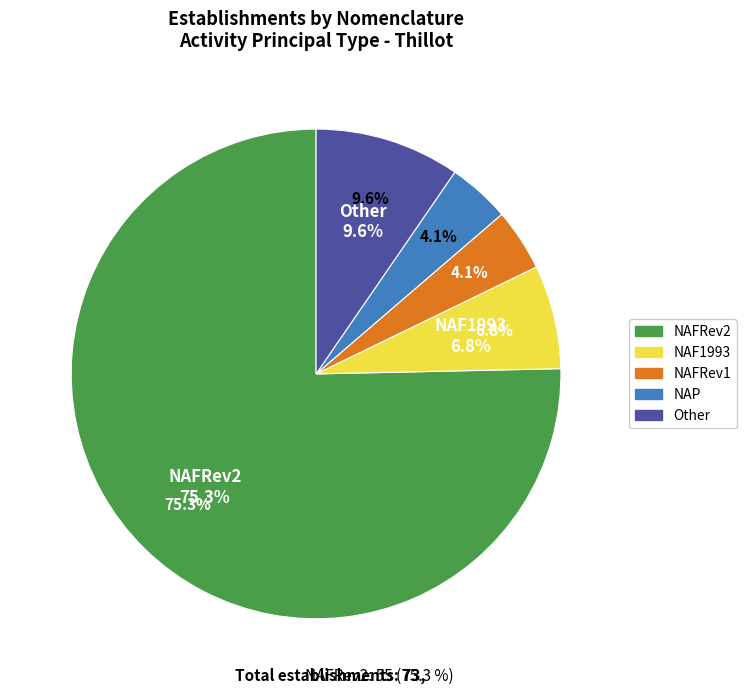

Is there a majority slice in this chart?

Yes